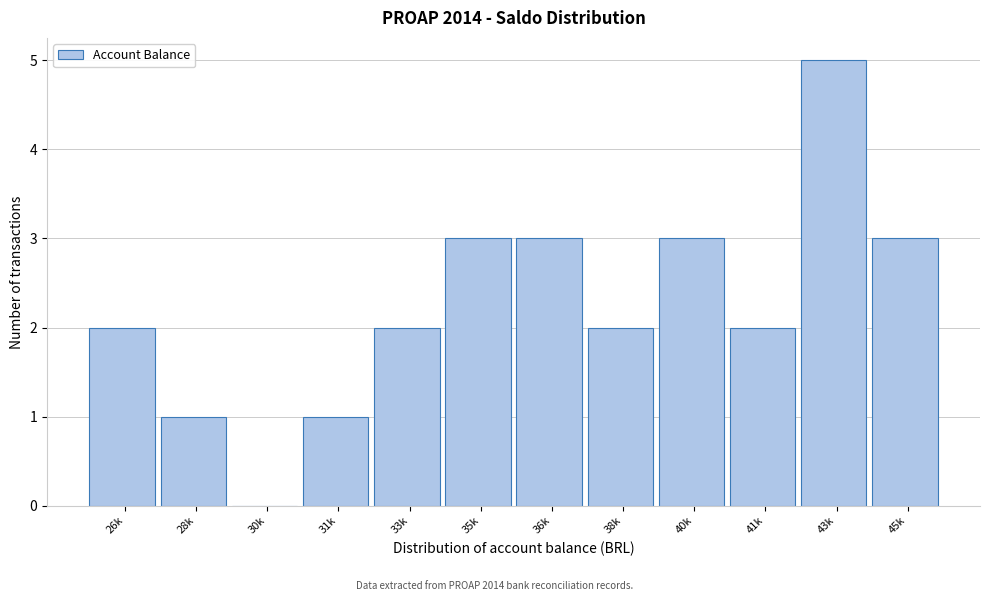

Reading left to right, extract all data points from this chart.

26k=2	28k=1	30k=0	31k=1	33k=2	35k=3	36k=3	38k=2	40k=3	41k=2	43k=5	45k=3